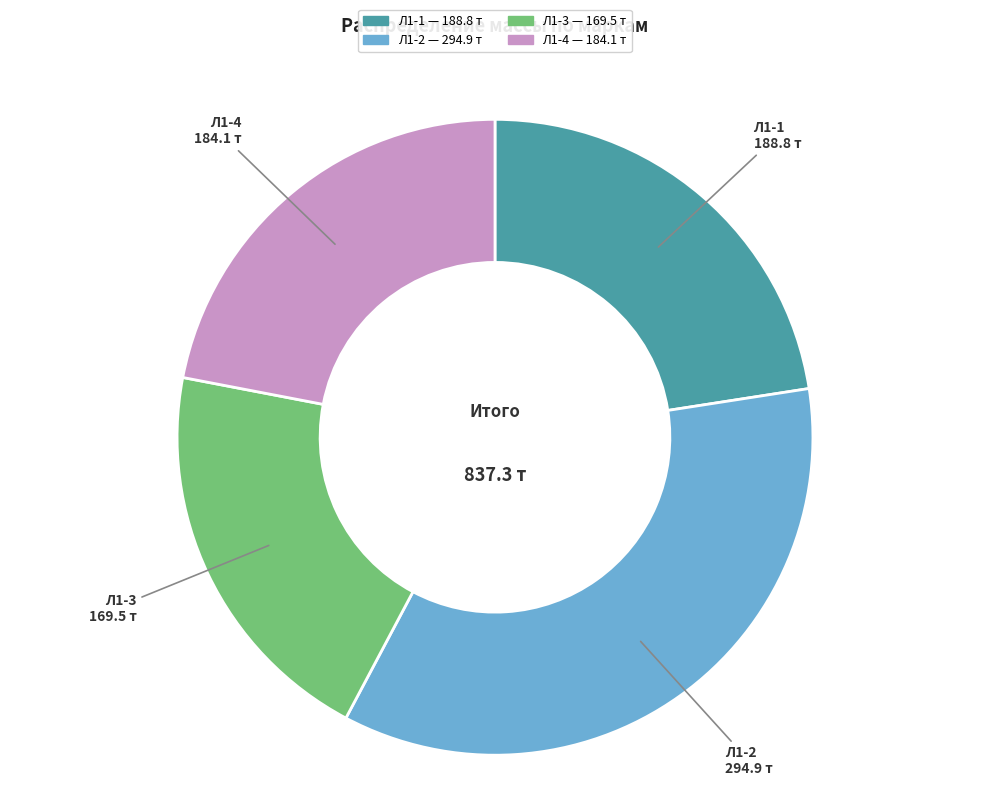

Rank the categories by value from lowest to highest.

Л1-3, Л1-4, Л1-1, Л1-2